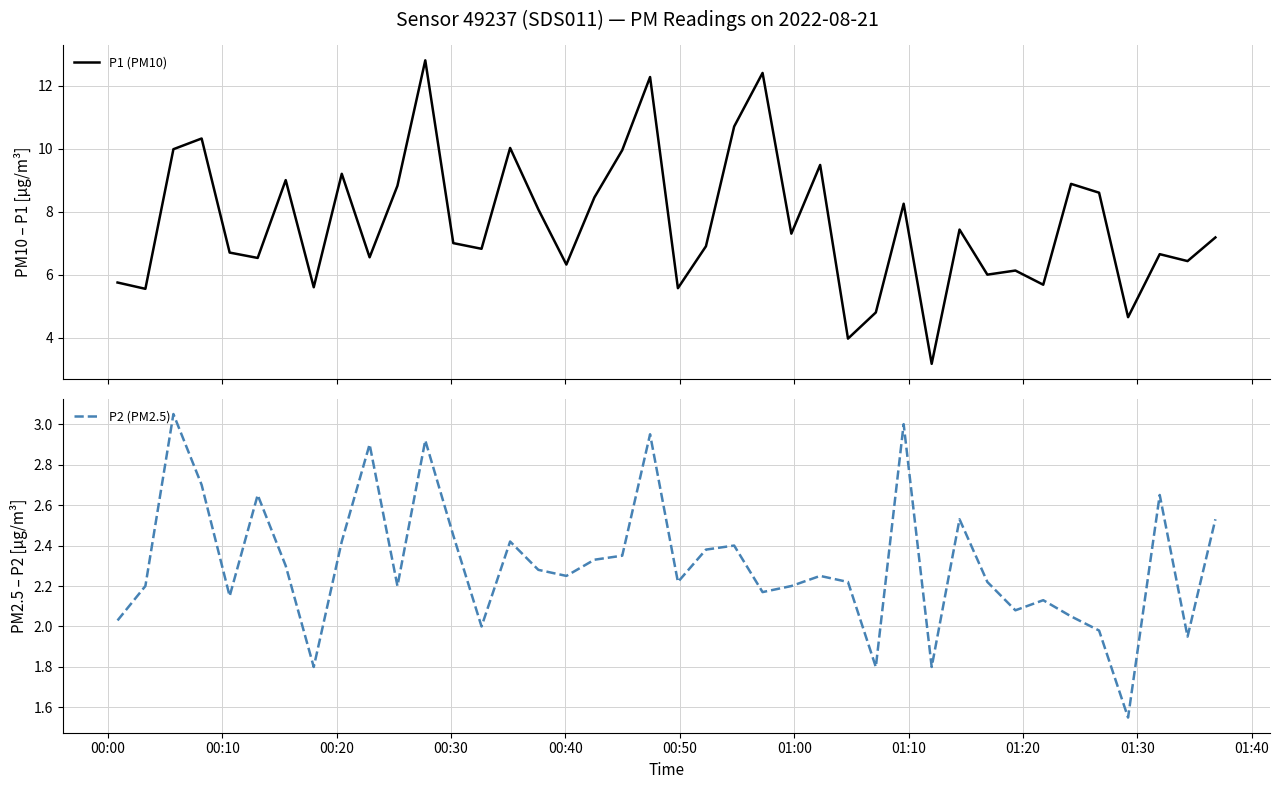

What is the difference between the maximum and minimum values in the P2 (PM2.5) series?

1.5